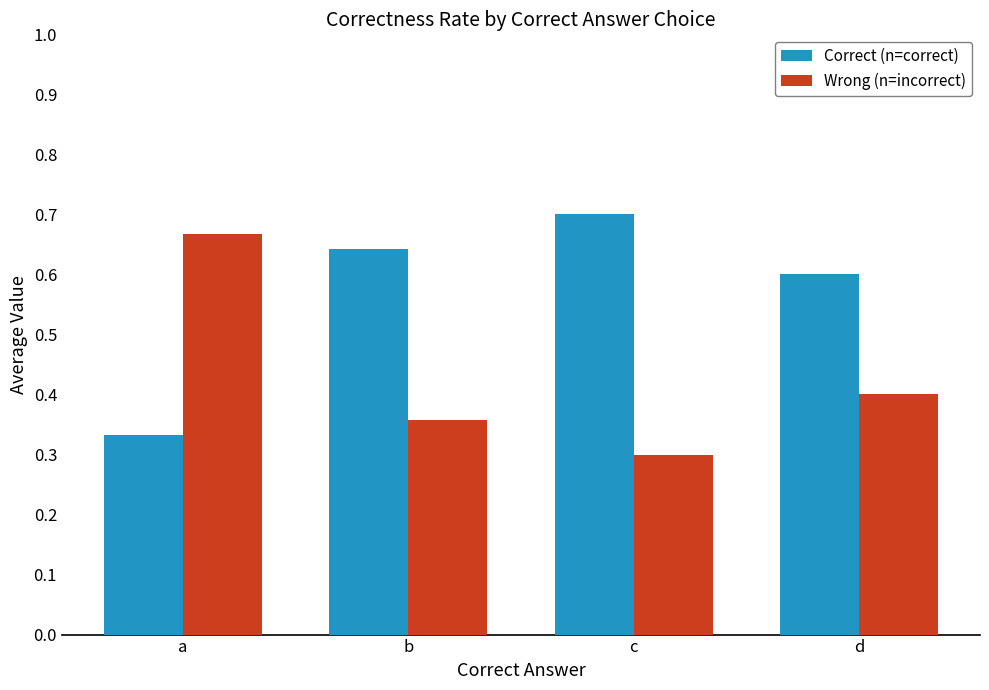

What is the sum of all Correct (n=correct) values?

2.3